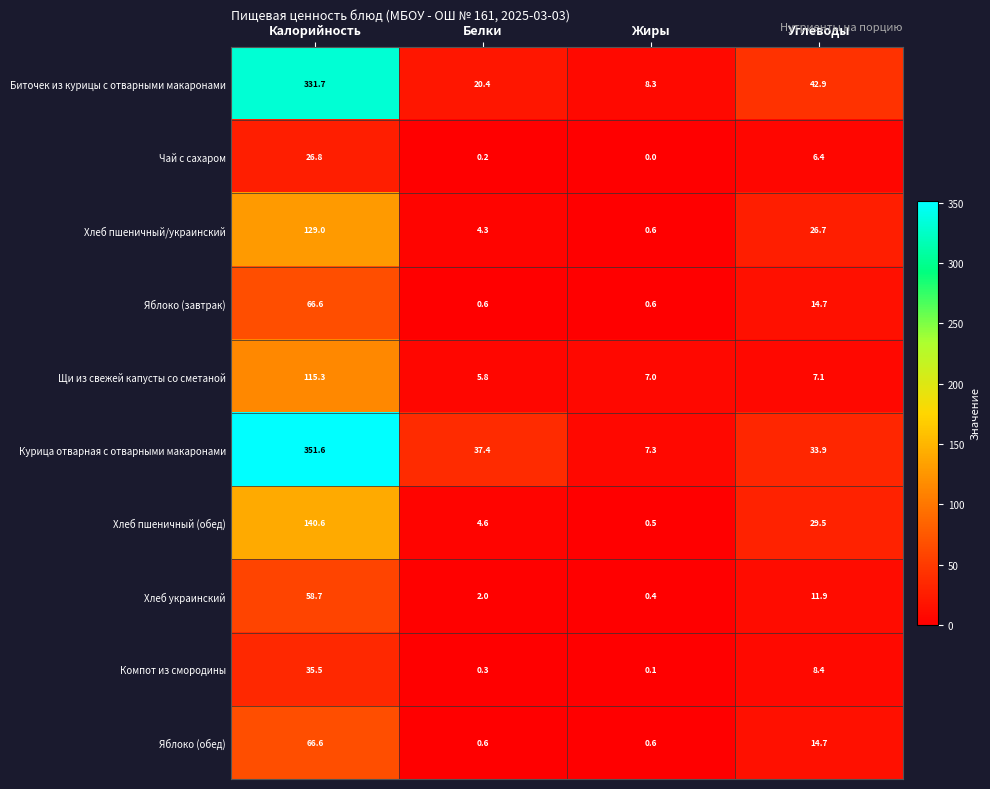

Which series has the widest spread of values?

Курица отварная с отварными макаронами